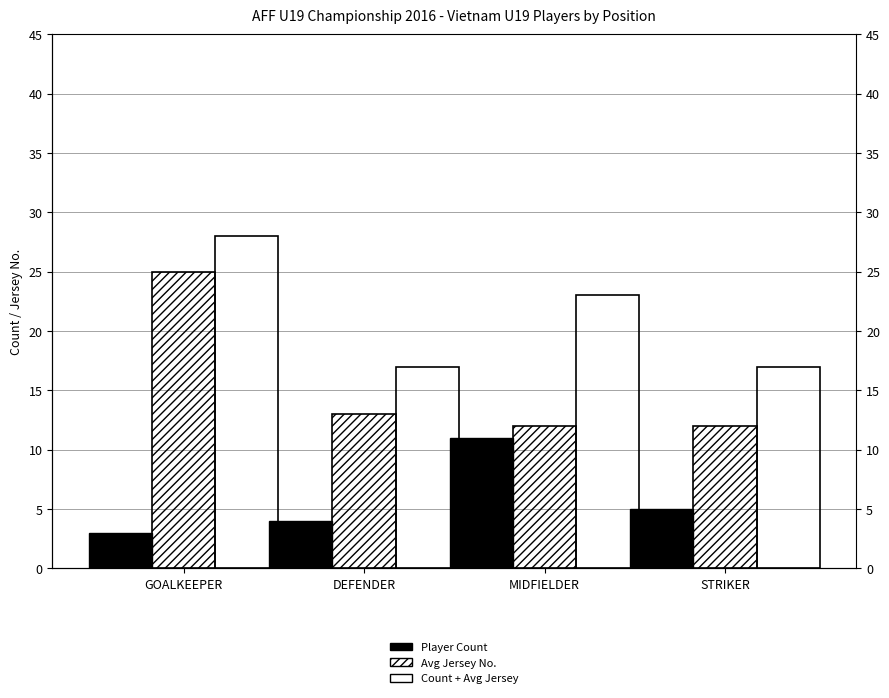

At MIDFIELDER, list the series in order from largest to smallest.

Count + Avg Jersey, Avg Jersey No., Player Count